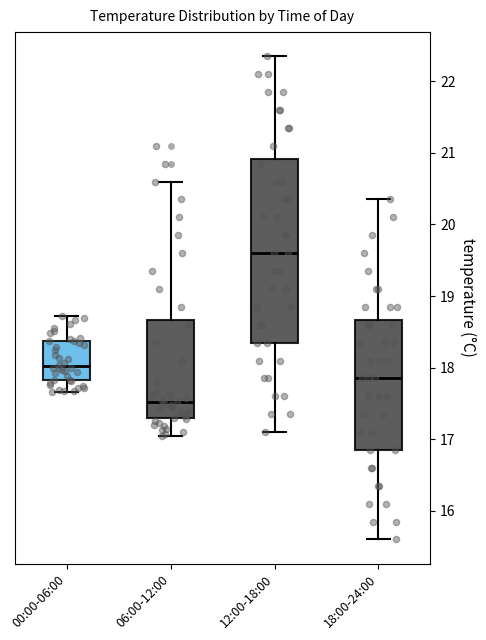

Comparing the boxes themselves (not the whiskers), which one is the tallest?

12:00-18:00